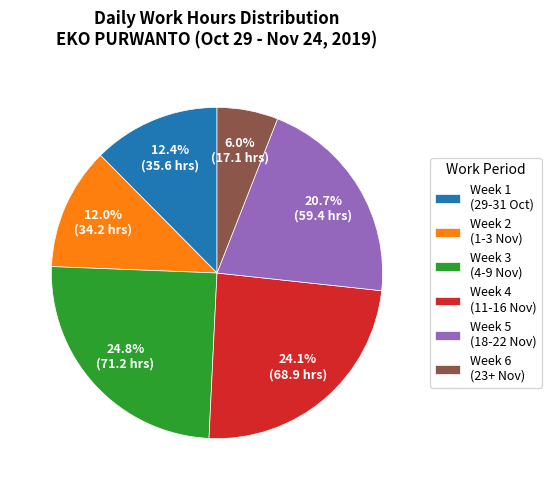

Does Week 1 (29-31 Oct) represent more than half of the total?

No